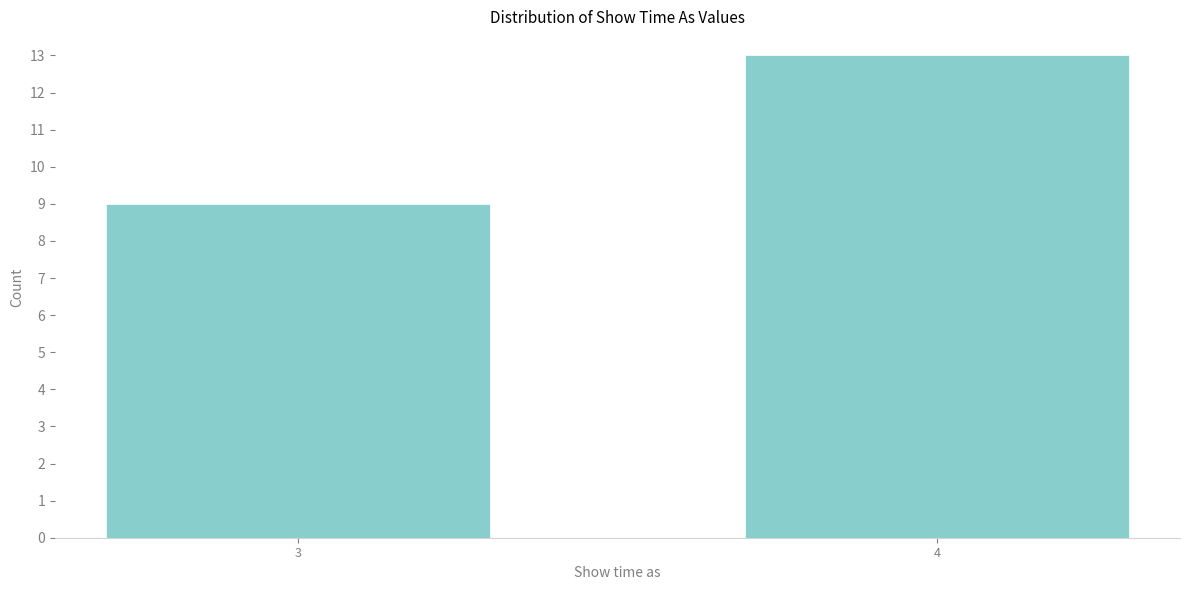

Reading right to left, list all the values displayed in this chart.

4=13	3=9